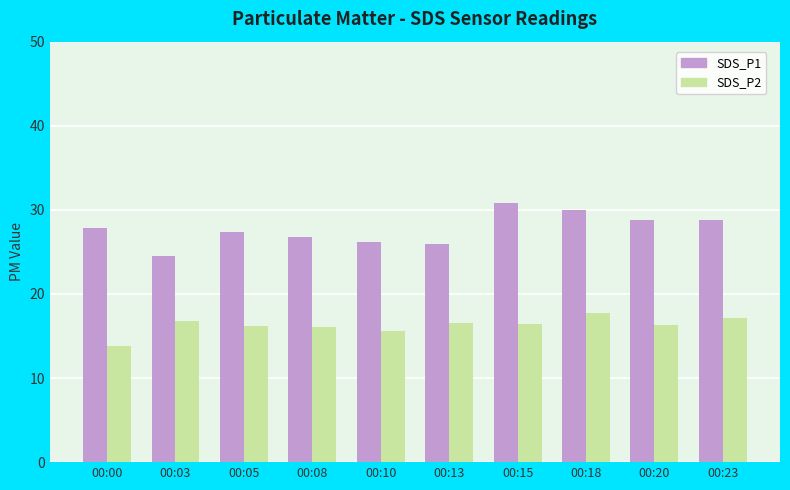

Which series has the widest spread of values?

SDS_P1